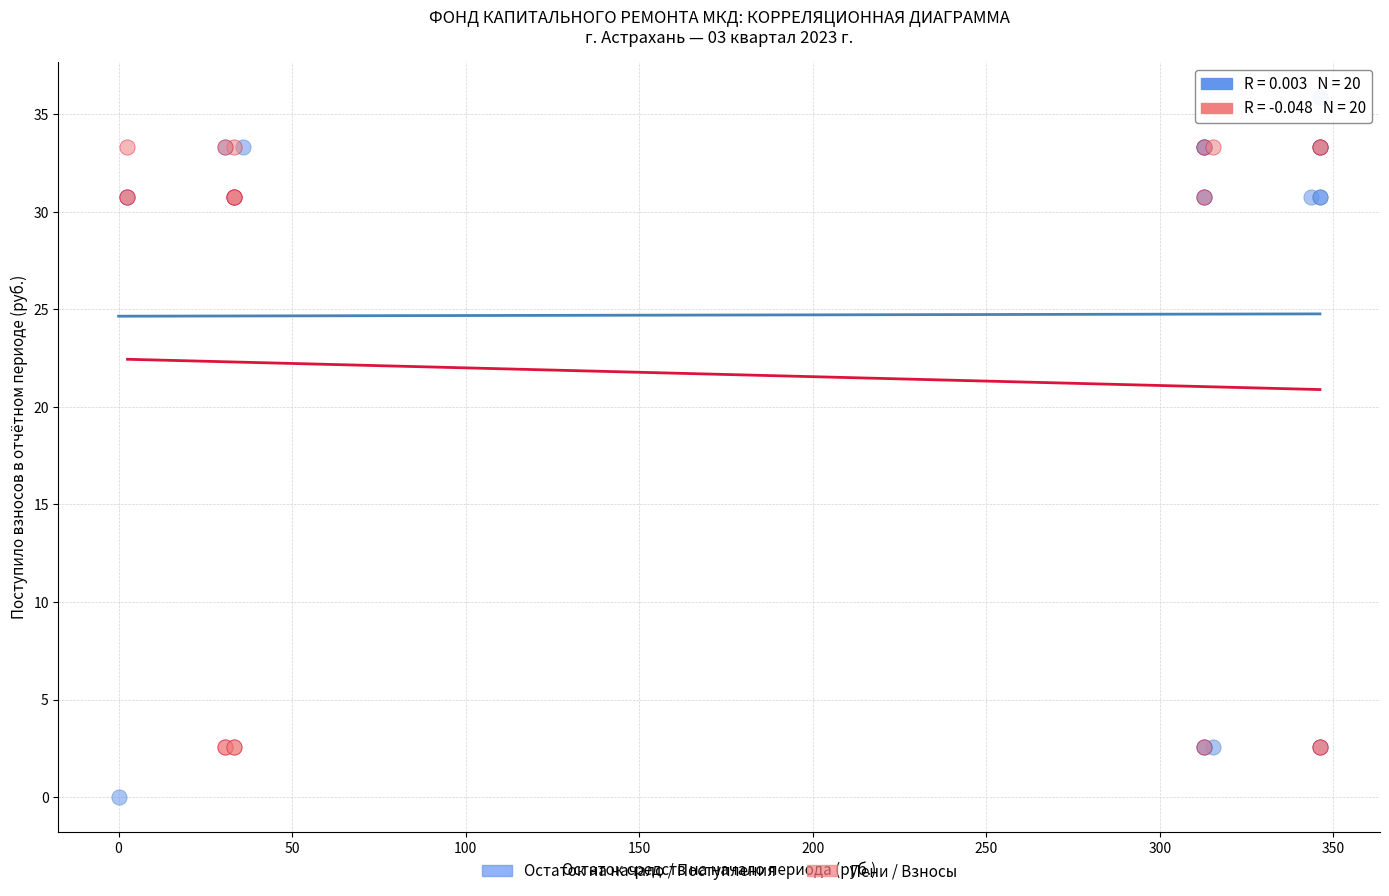

Which series reaches the maximum Y coordinate?

Остаток на начало / Поступления